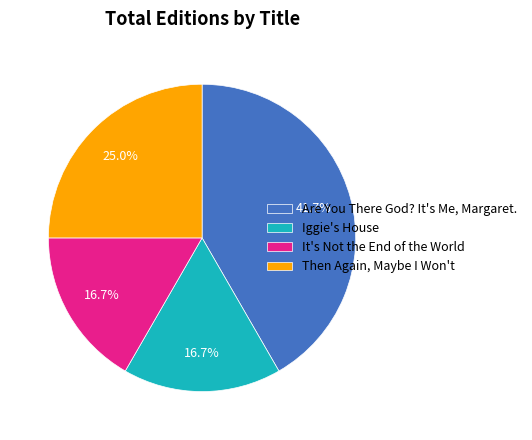

Does Are You There God? It's Me, Margaret. account for over 50% of the chart?

No